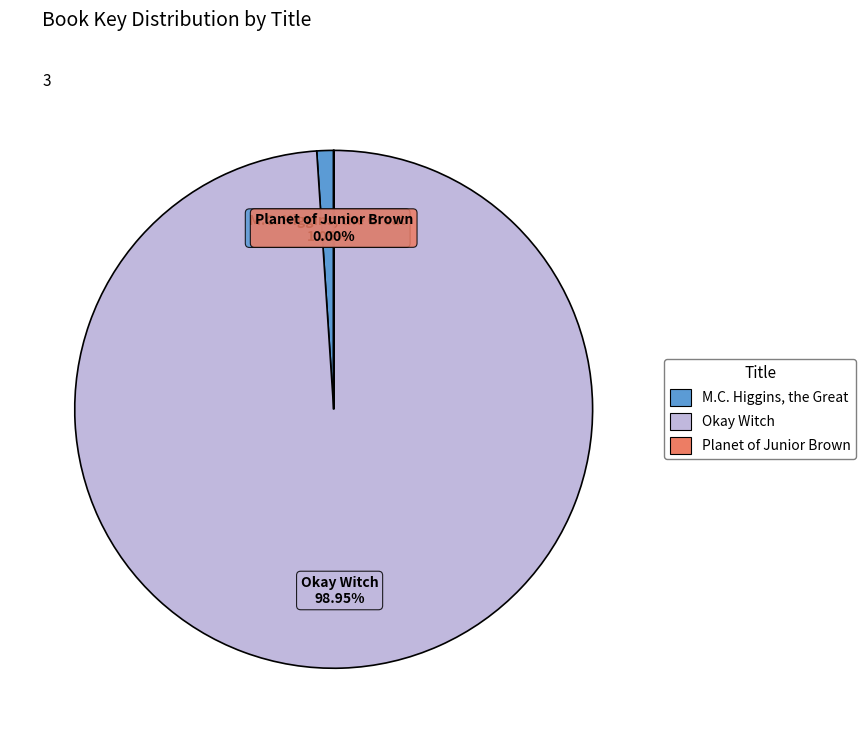

Which category has the biggest portion of the pie?

Okay Witch